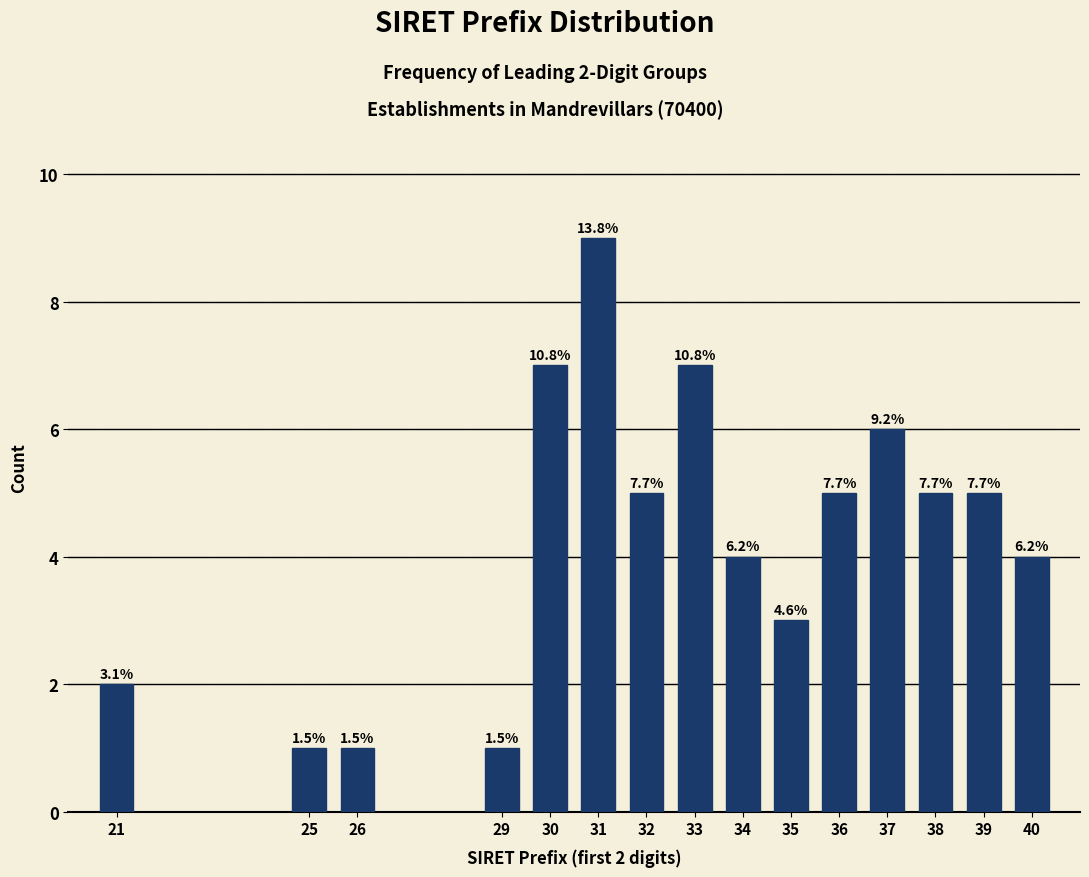

How many bars are there in total?

15